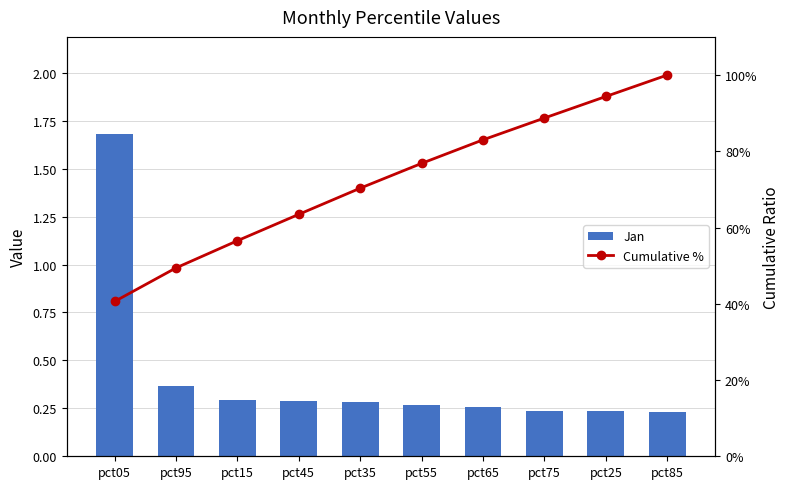

What is the label of the 4th bar from the right?

pct65